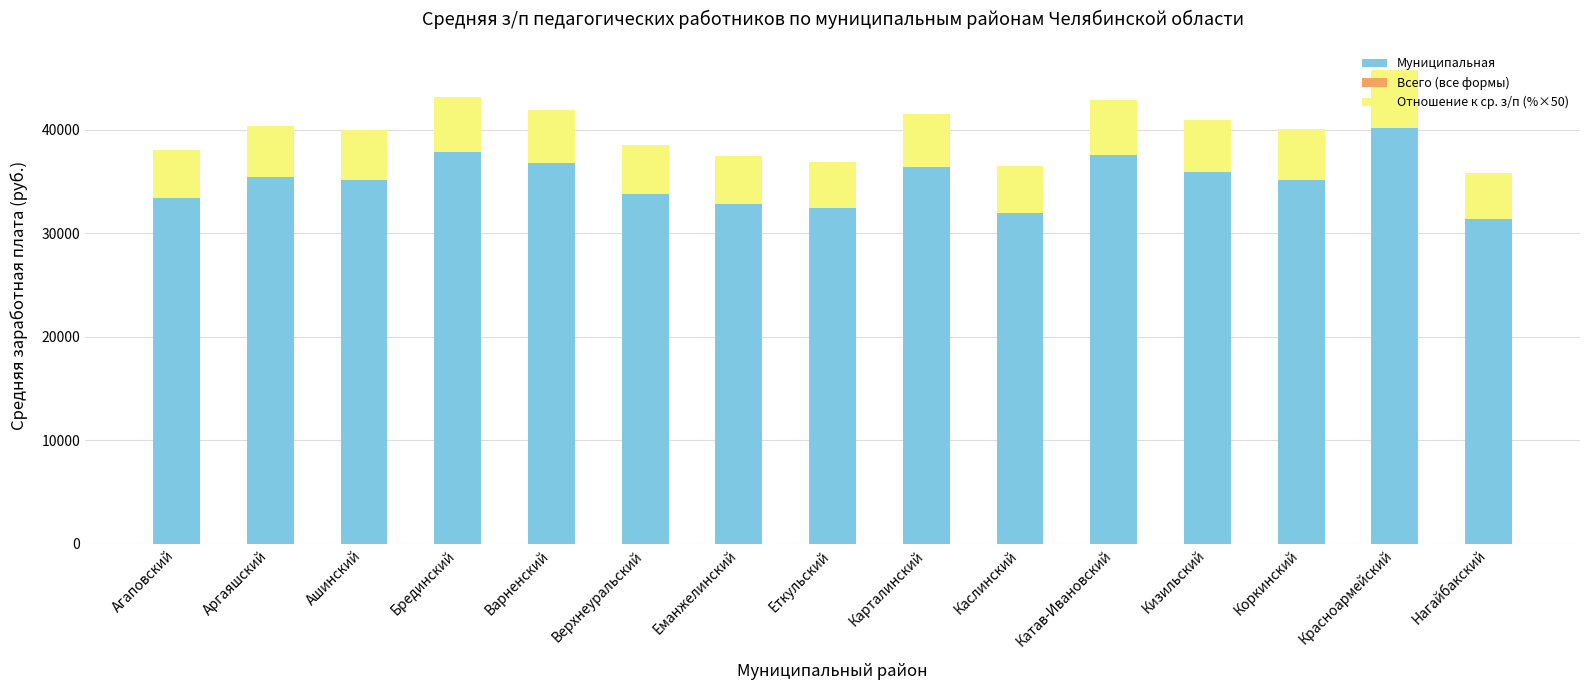

Rank the categories by Муниципальная value from highest to lowest.

Красноармейский, Брединский, Катав-Ивановский, Варненский, Карталинский, Кизильский, Аргаяшский, Коркинский, Ашинский, Верхнеуральский, Агаповский, Еманжелинский, Еткульский, Каслинский, Нагайбакский